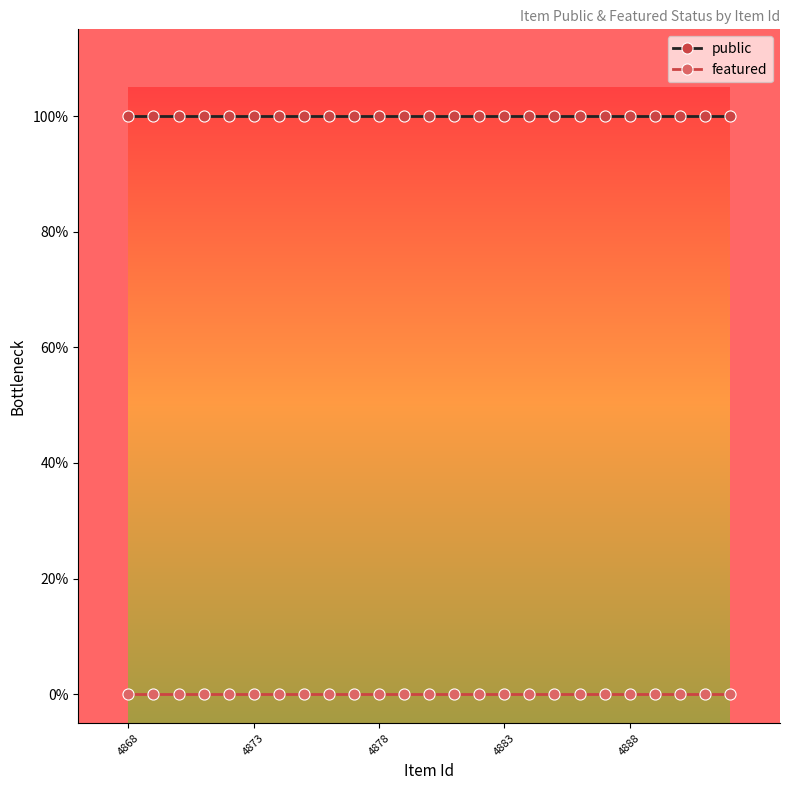

Which series has the largest range (max minus min)?

public